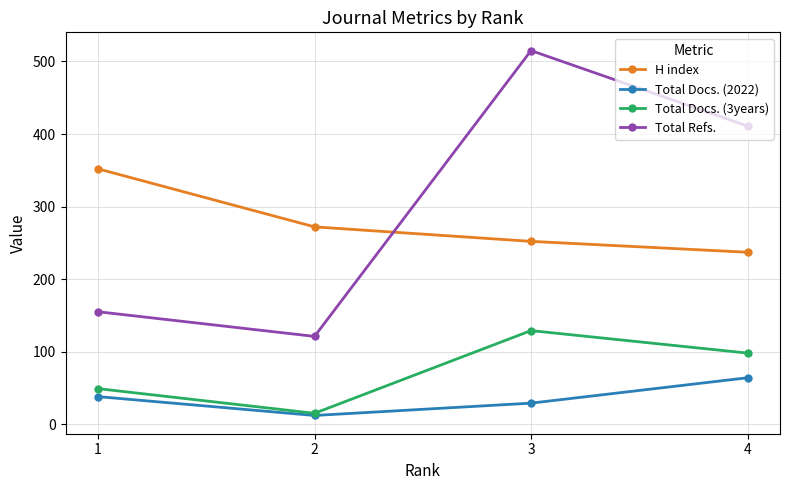

At 4, list the series in order from largest to smallest.

Total Refs., H index, Total Docs. (3years), Total Docs. (2022)